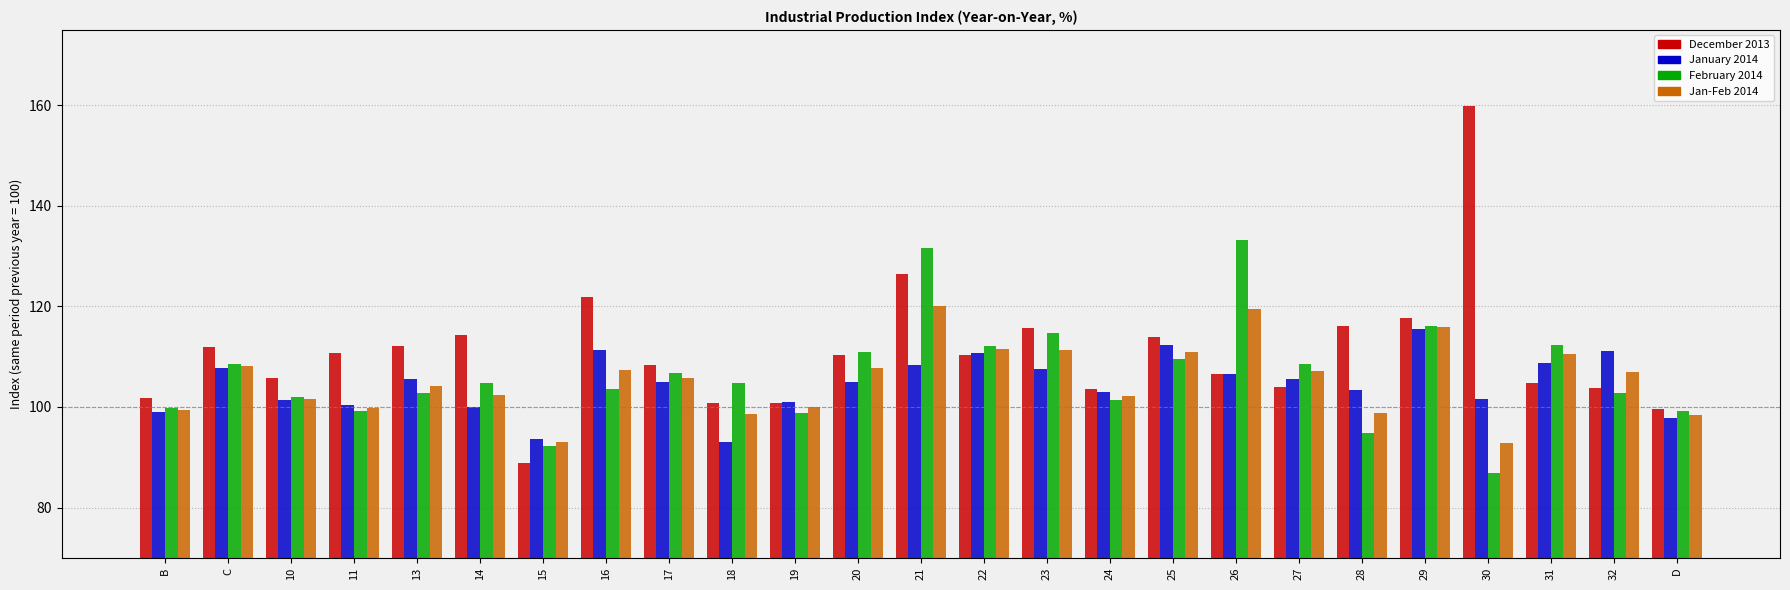

What is the label of the 5th bar from the left?

13